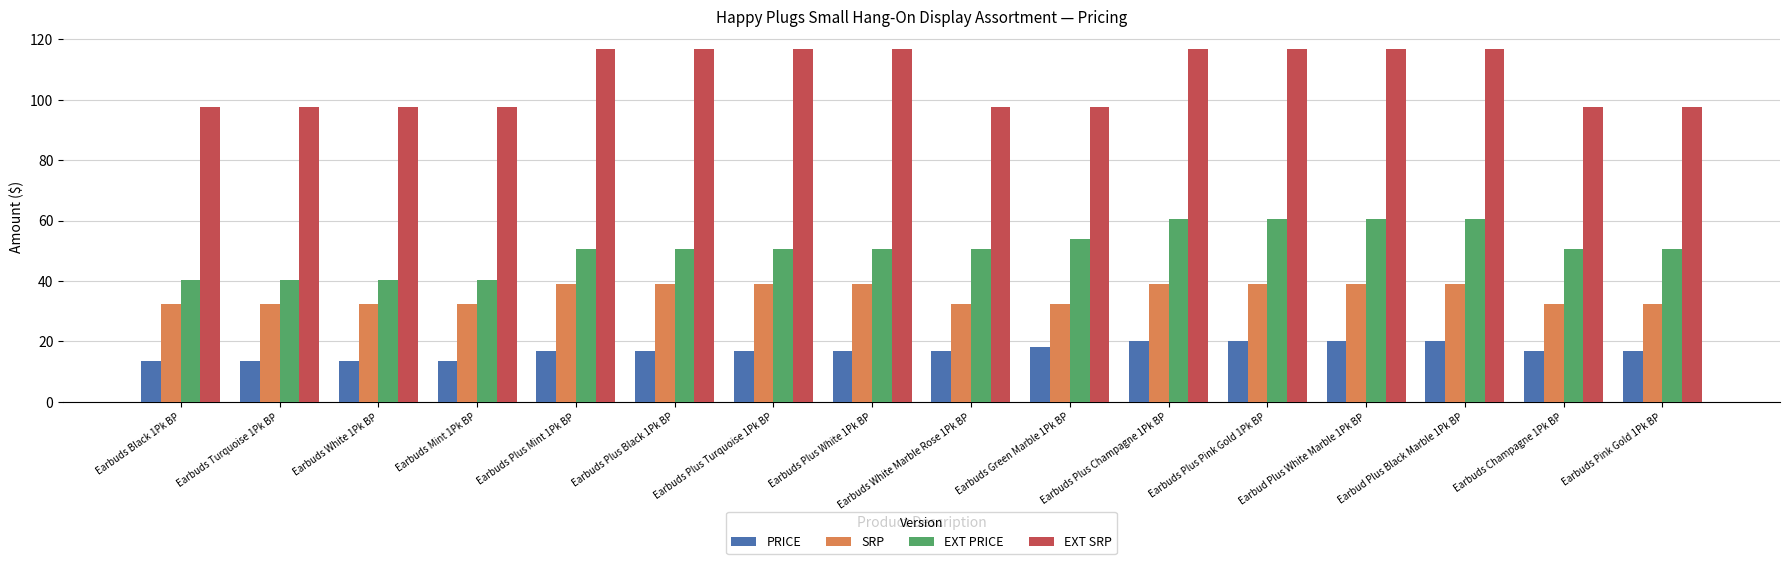

What is the total value across all series at Earbuds Plus Turquoise 1Pk BP?

223.2